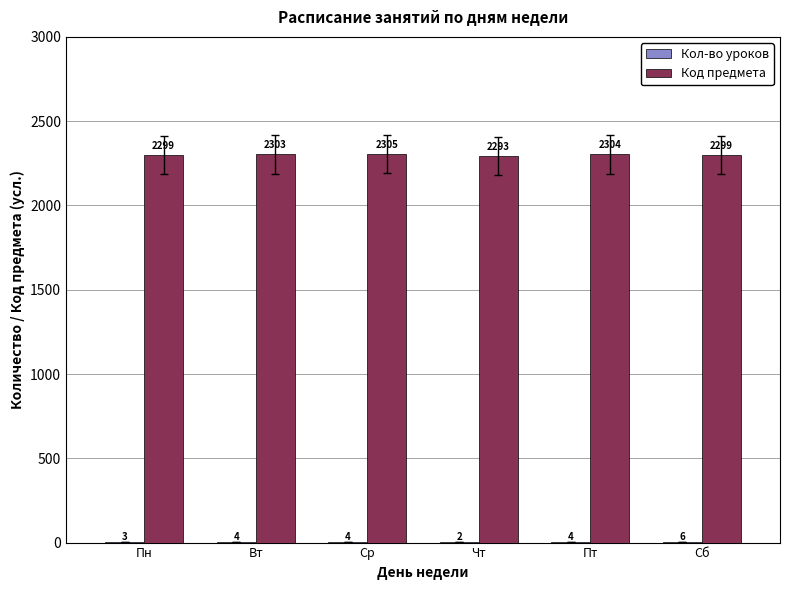

At which category is the sum across all series the highest?

Ср